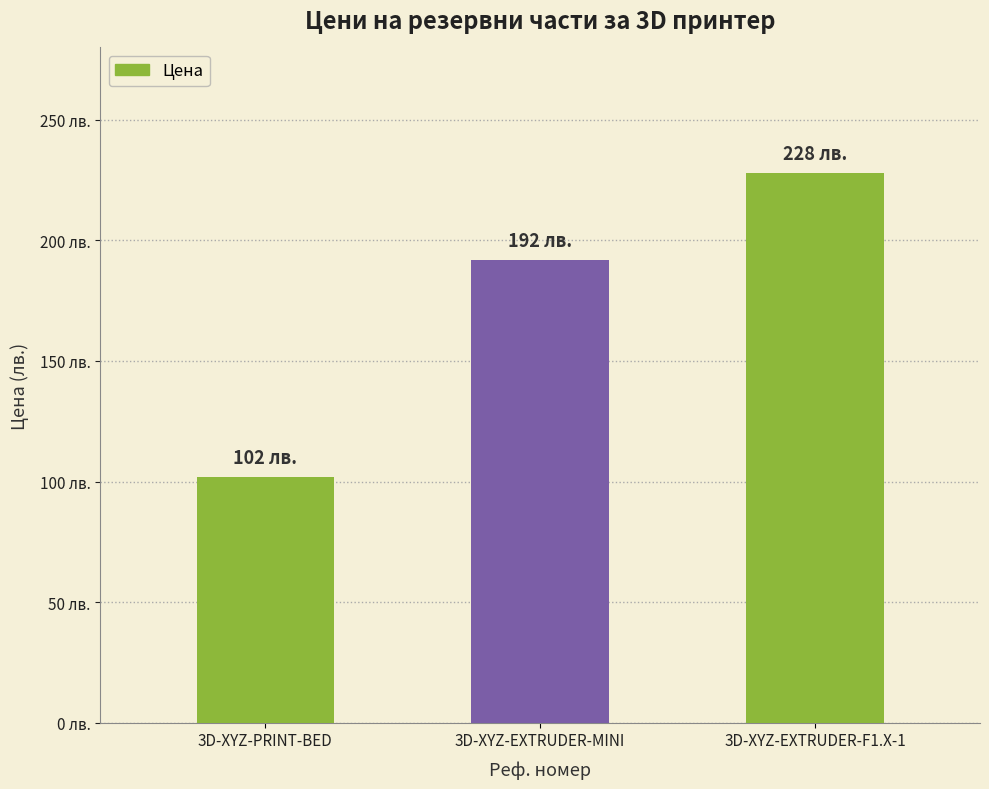

The chart shows a value of 169 at 3D-XYZ-PRINT-BED. True or false?

False